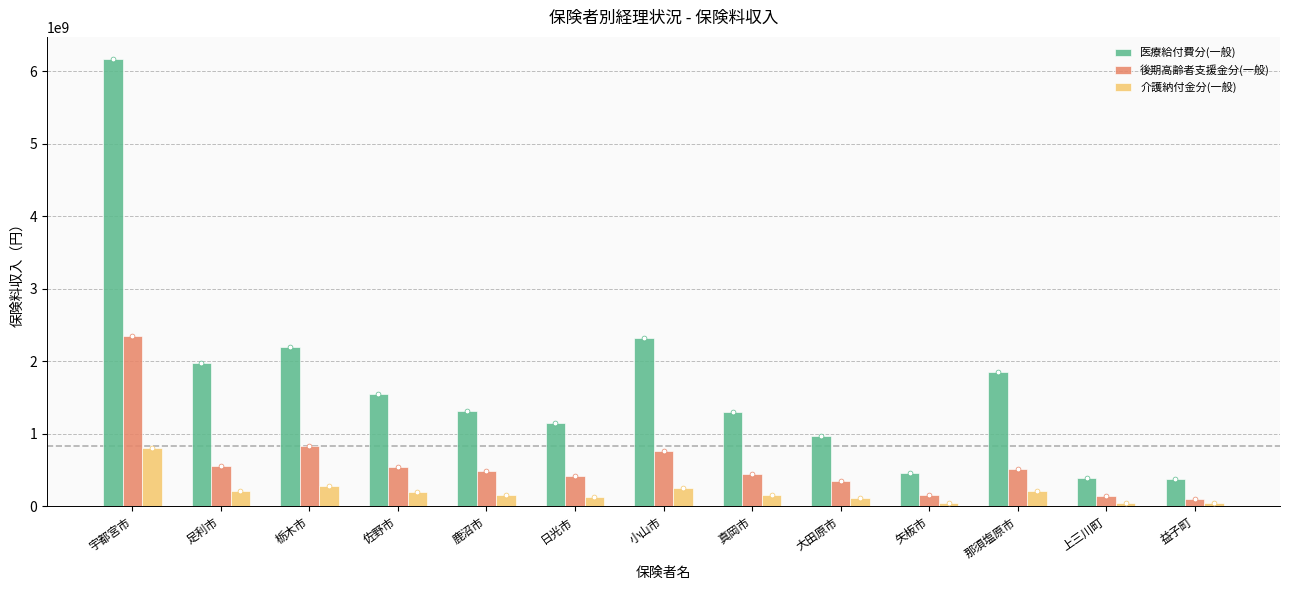

Which series has the largest Y range (max minus min)?

医療給付費分(一般)